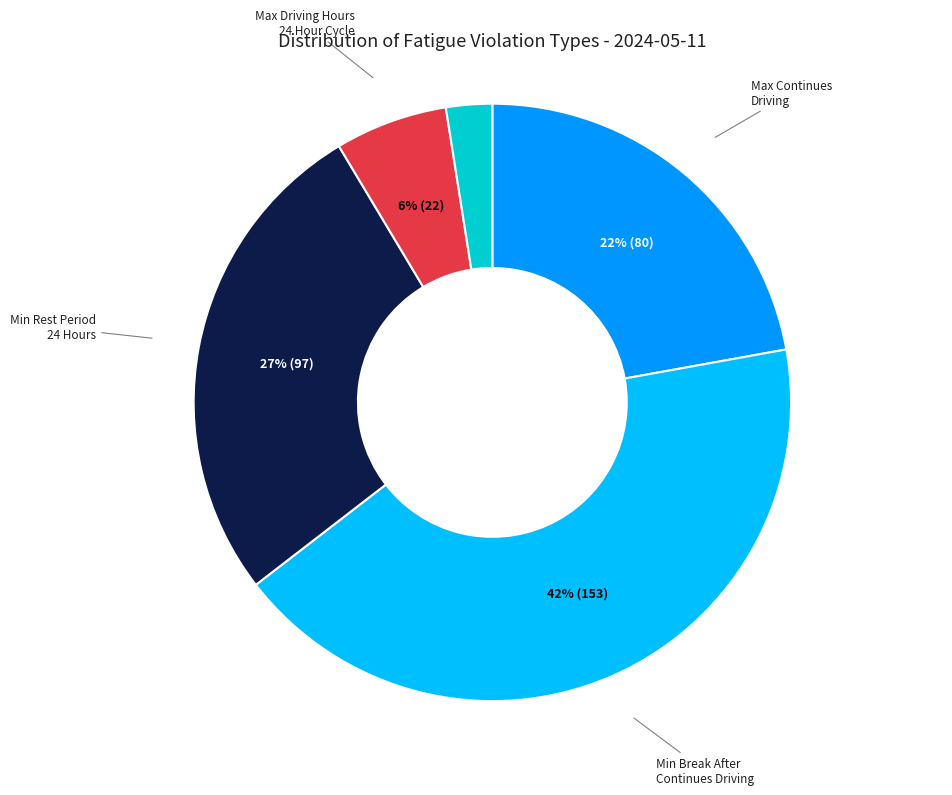

Is there a majority slice in this chart?

No